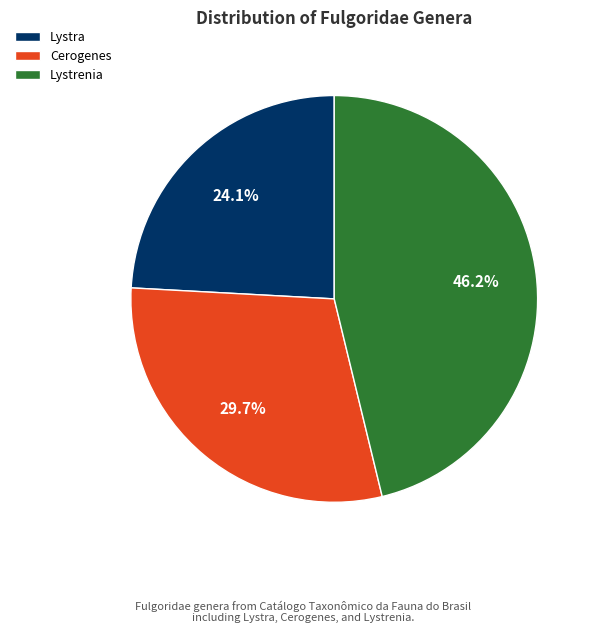

To the nearest percent, what portion does Cerogenes represent?

30%